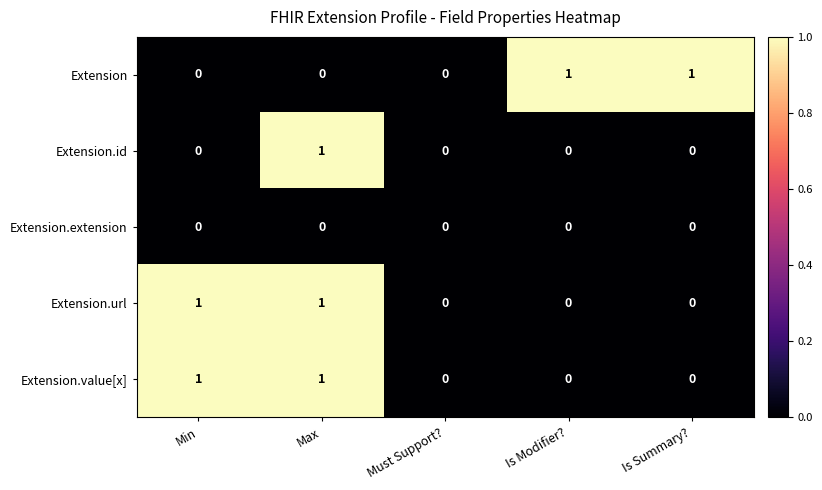

At which category is the sum across all series the highest?

Max